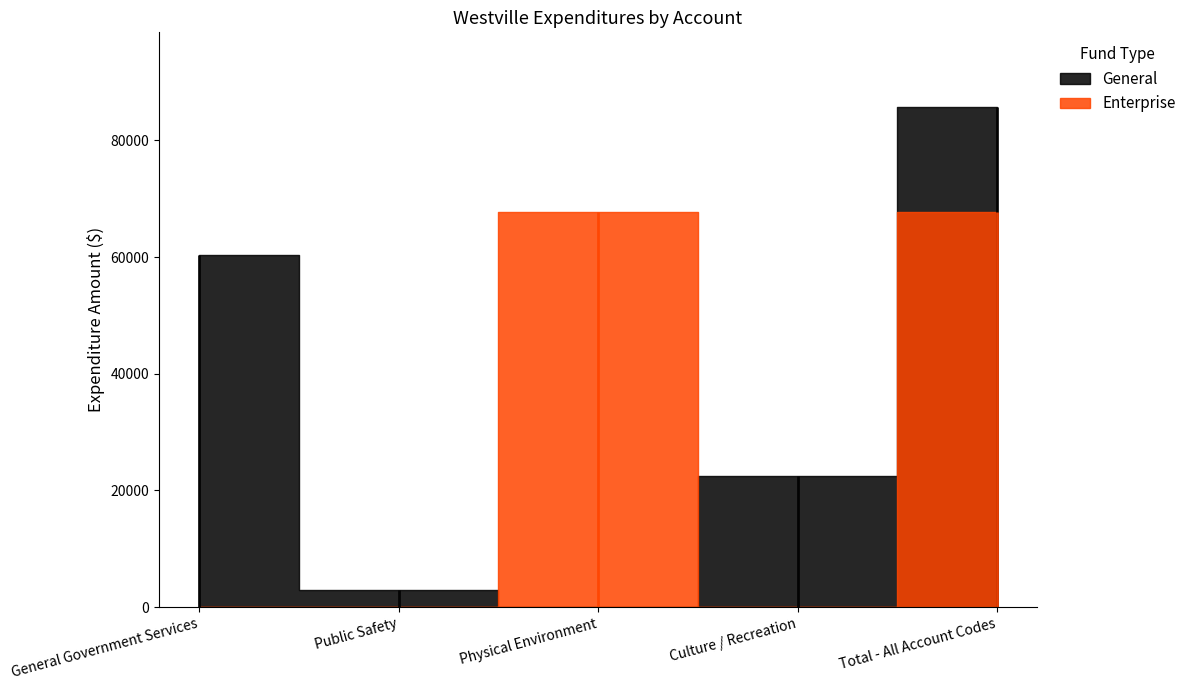

What is the label of the 3rd point from the right?

Physical Environment